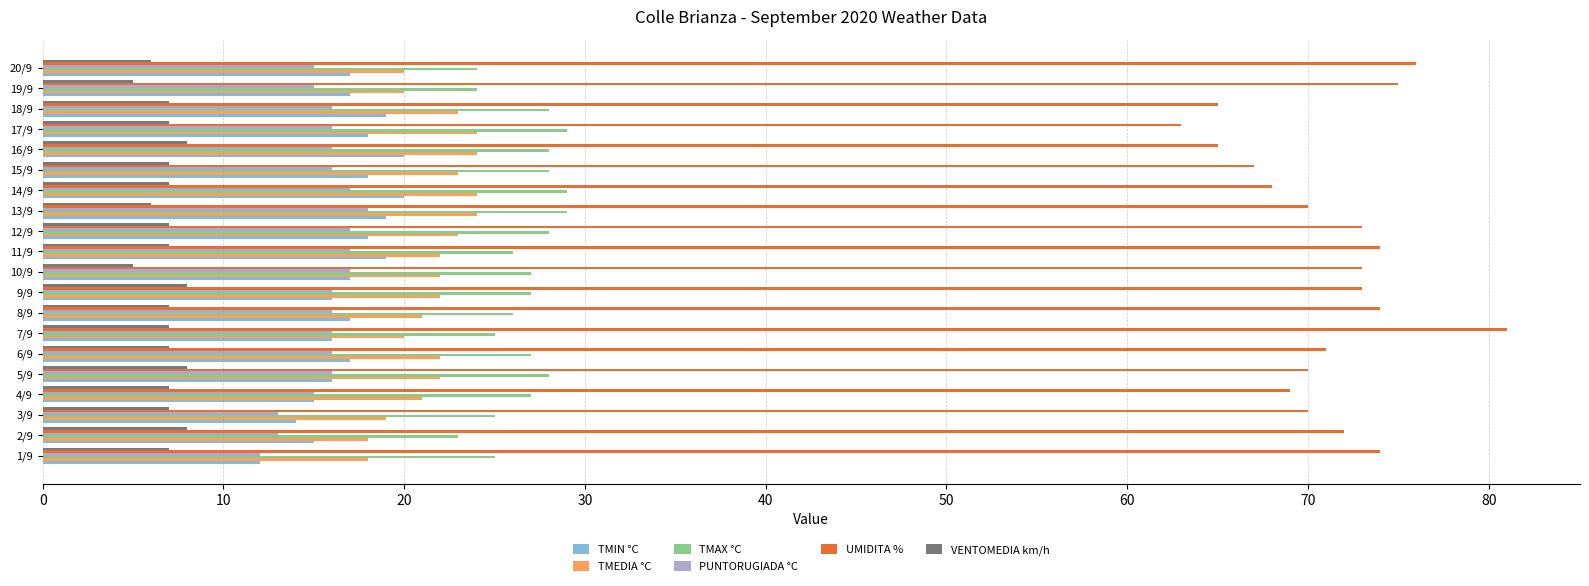

What is the difference between the maximum and minimum values in the TMEDIA °C series?

6